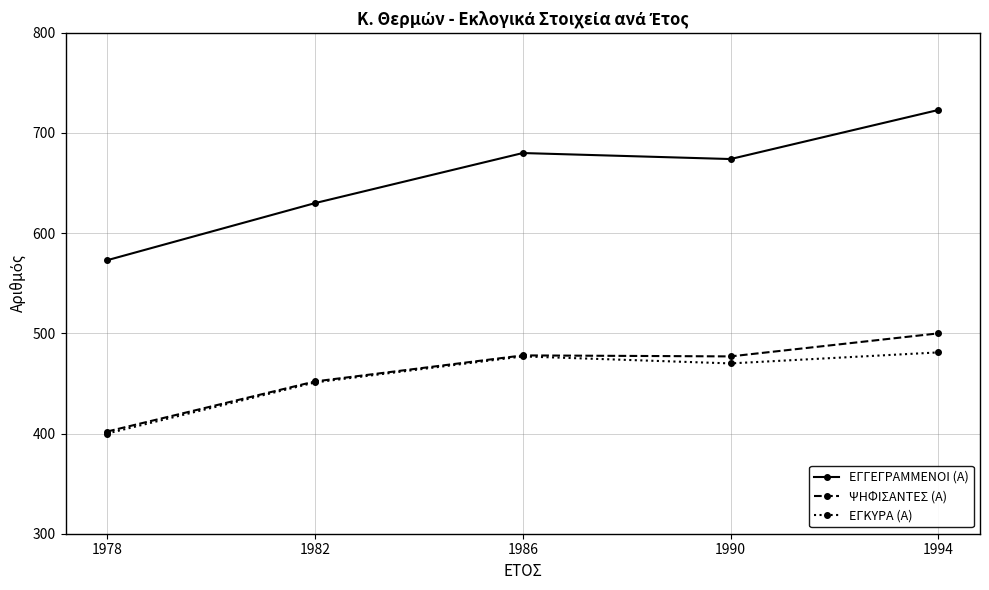

What are all the series names shown in the legend?

ΕΓΓΕΓΡΑΜΜΕΝΟΙ (Α), ΨΗΦΙΣΑΝΤΕΣ (Α), ΕΓΚΥΡΑ (Α)